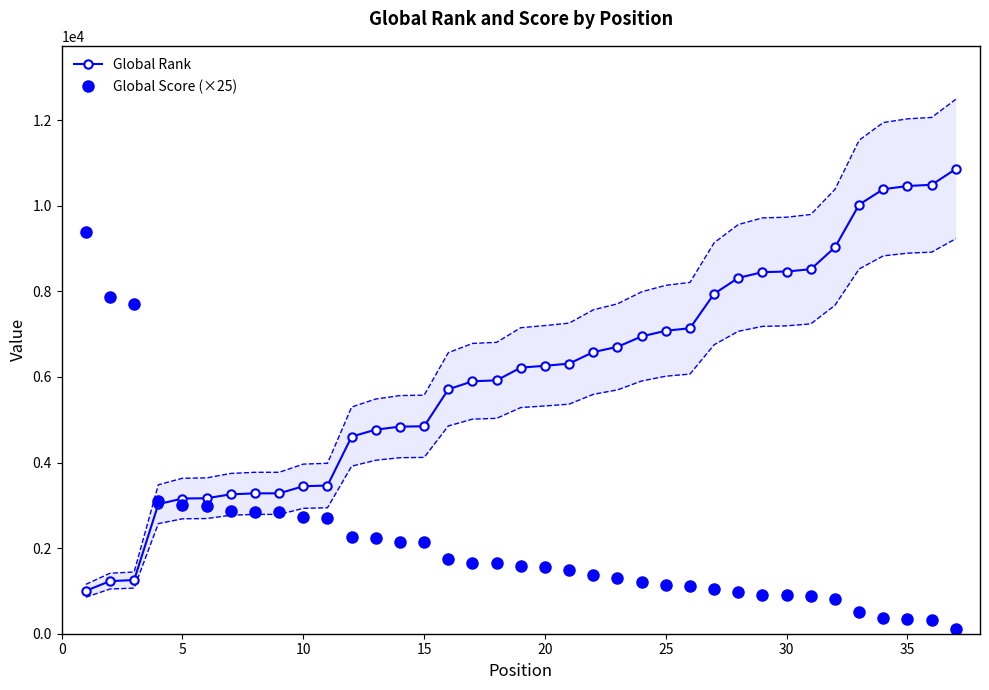

At how many categories does at least one series exceed 4367?

29